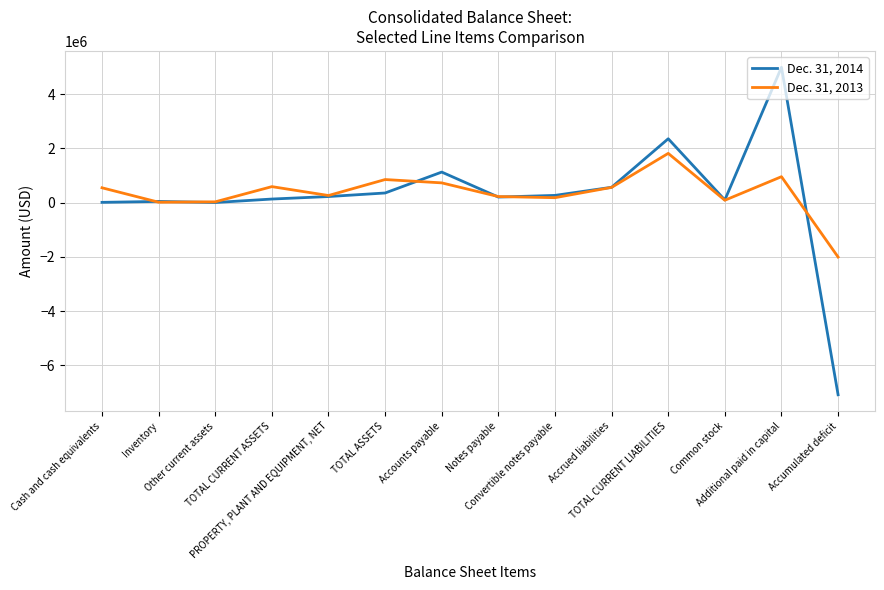

Rank the categories by Dec. 31, 2013 value from highest to lowest.

TOTAL CURRENT LIABILITIES, Additional paid in capital, TOTAL ASSETS, Accounts payable, TOTAL CURRENT ASSETS, Accrued liabilities, Cash and cash equivalents, PROPERTY, PLANT AND EQUIPMENT, NET, Notes payable, Convertible notes payable, Common stock, Other current assets, Inventory, Accumulated deficit